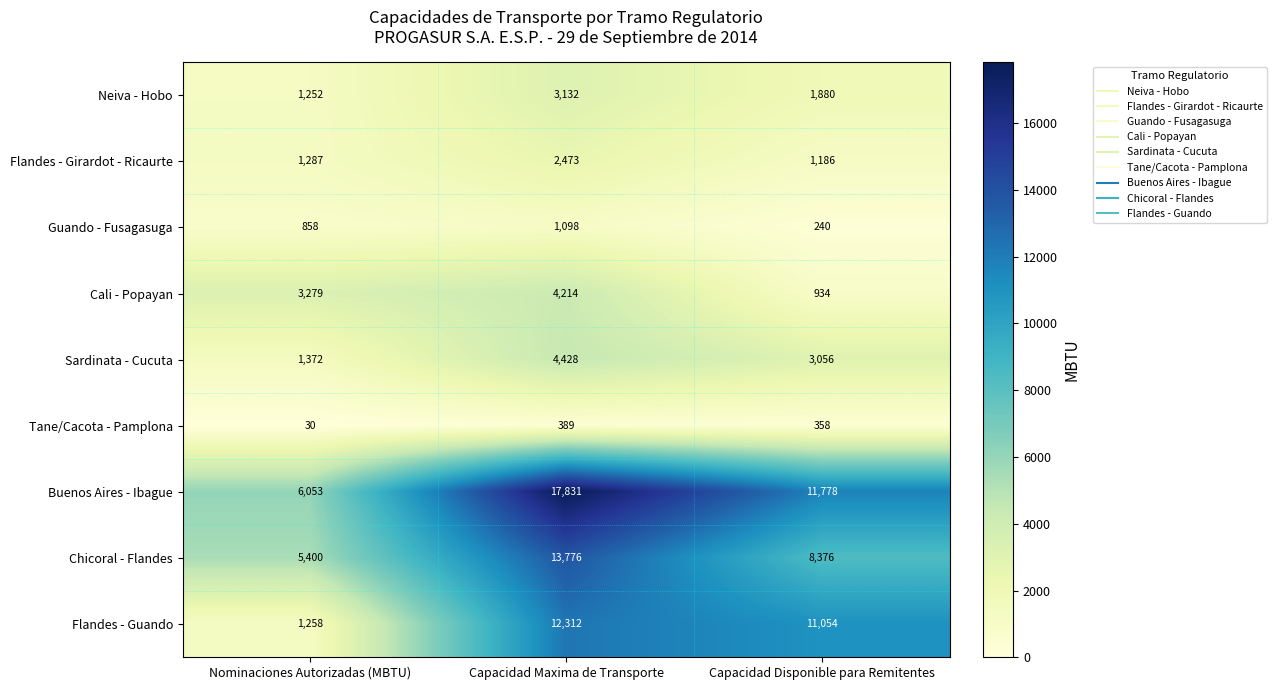

How many data points does each series have?

3